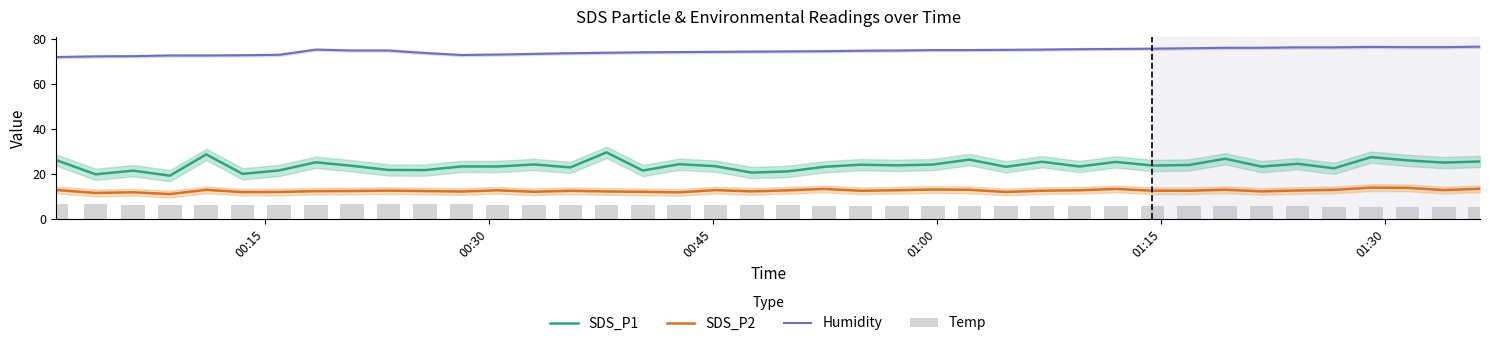

True or false: SDS_P2 and Humidity cross at least once.

False